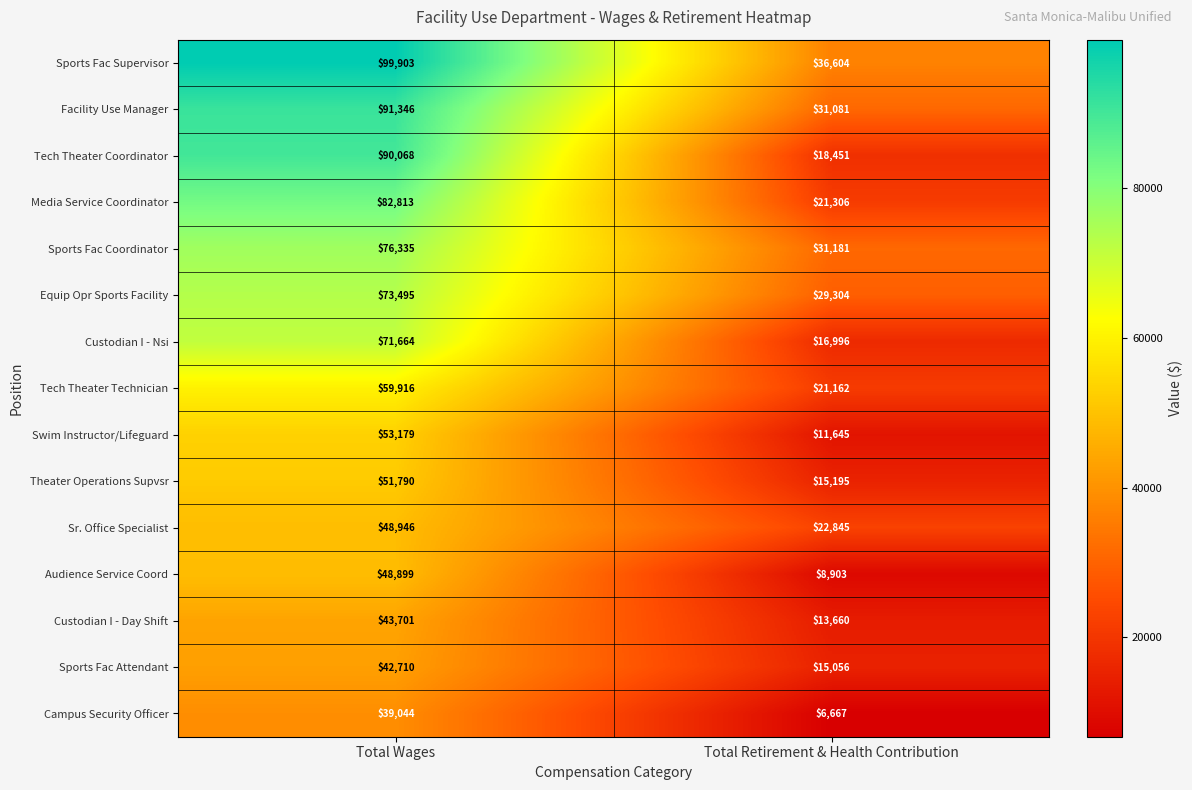

Which series has the largest total across all categories?

Sports Fac Supervisor